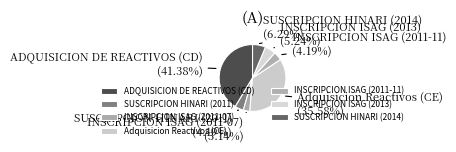

Do ADQUISICION DE REACTIVOS (CD) and INSCRIPCION ISAG (2011-07) together represent more than half of the pie?

No